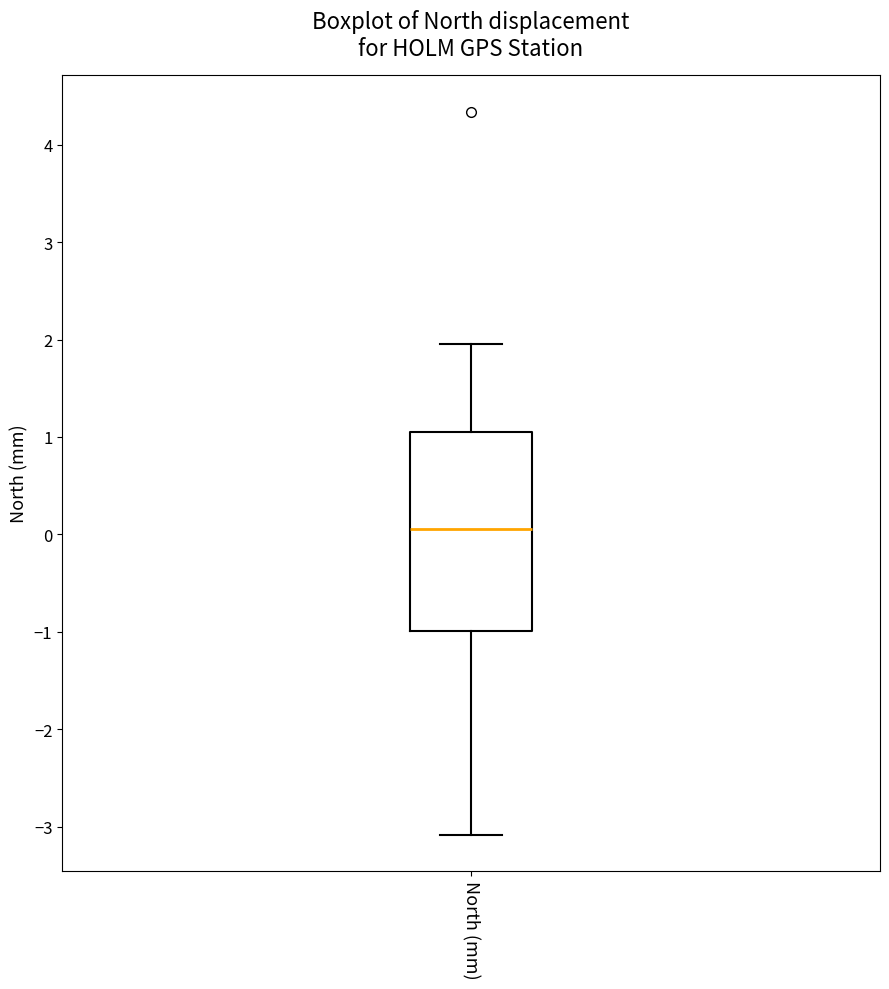

Where is the upper edge of the box for North (mm) on the y-axis? The values are not printed on the chart, so give them approximately, as read against the axis.

1.0